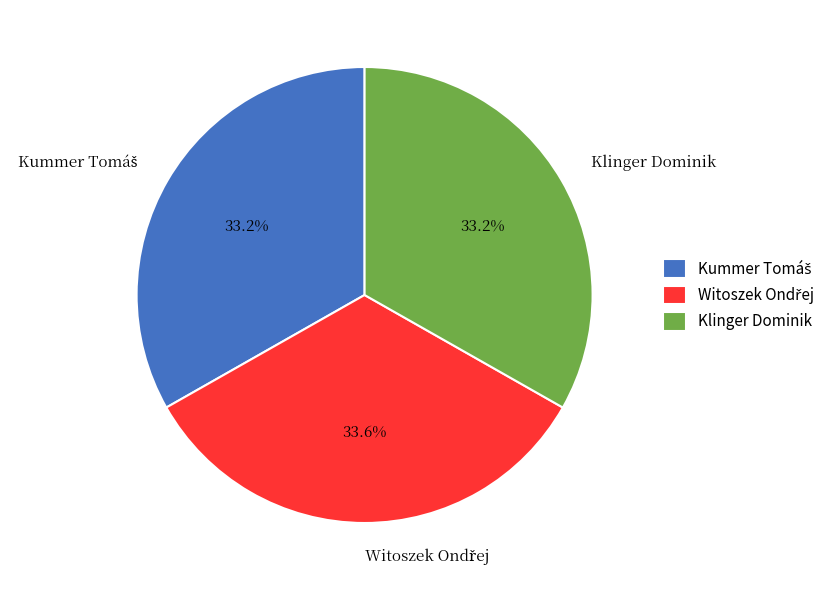

How many slices are in this pie chart?

3